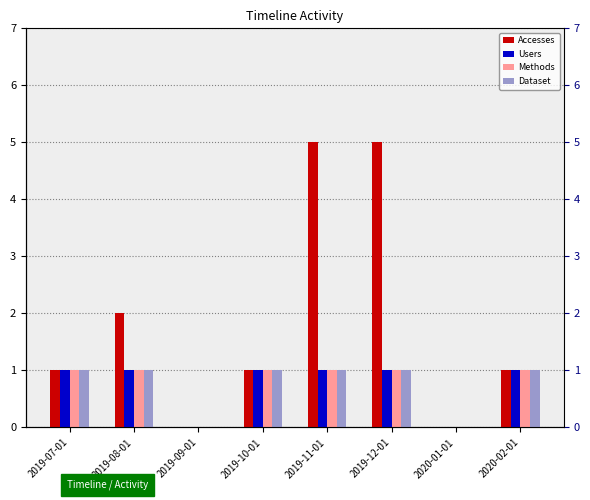

Are the bars grouped side by side (vs. stacked)?

Yes